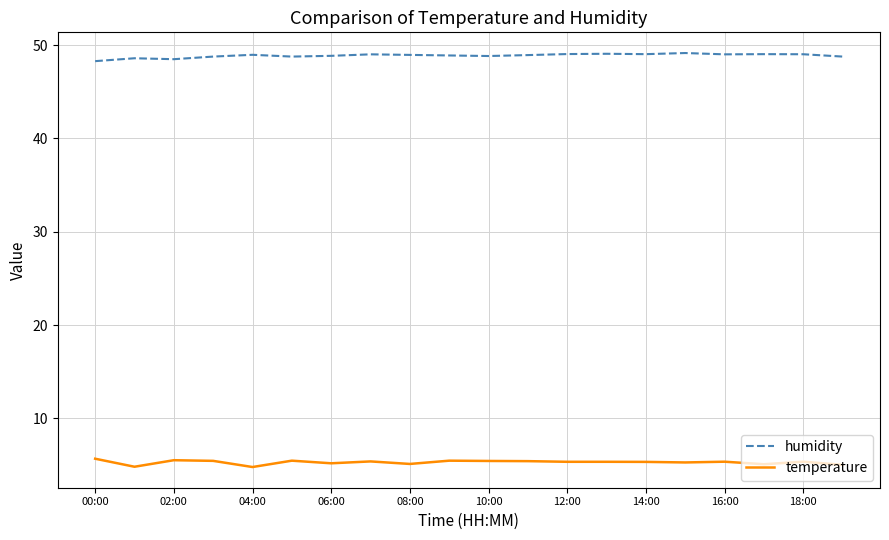

Rank the series by their average value, from lowest to highest.

temperature, humidity